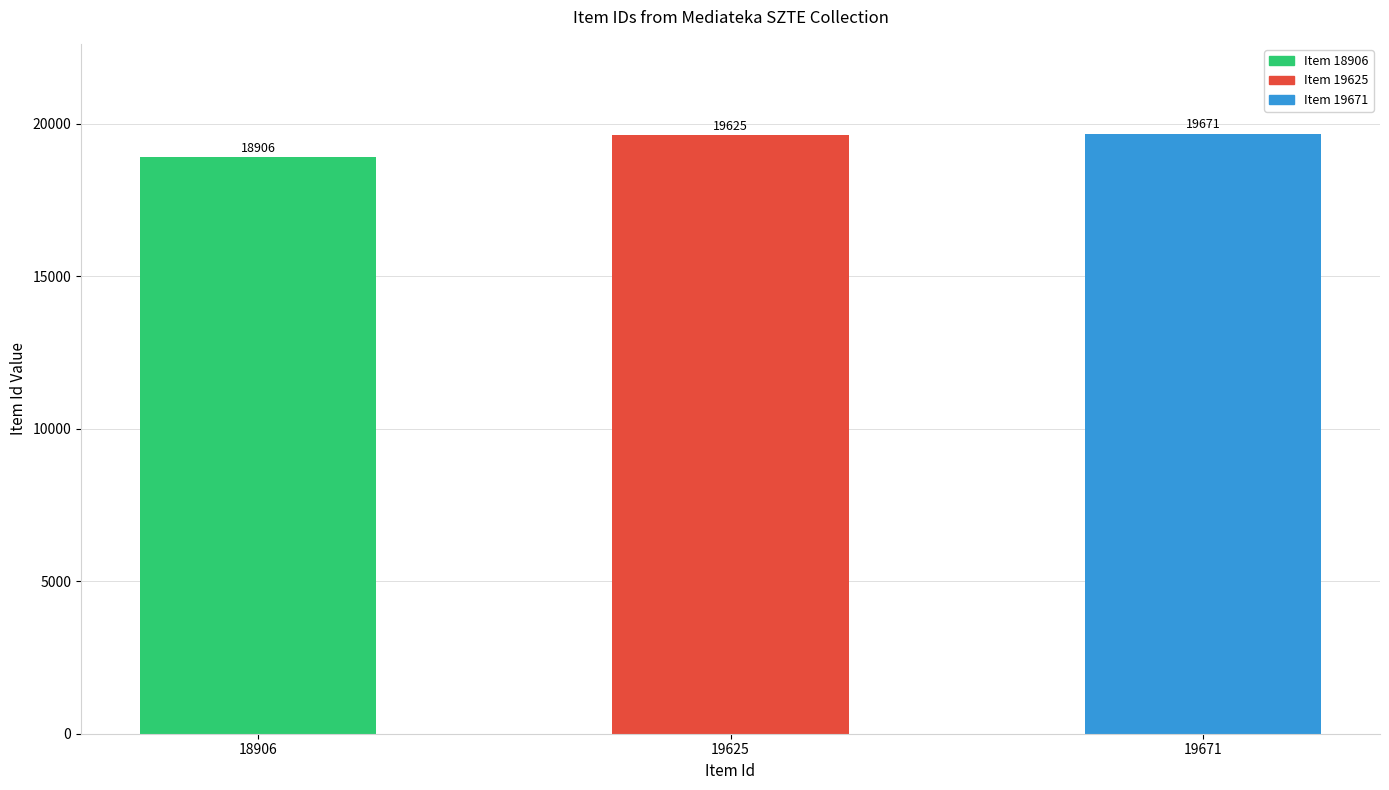

How many bars are there in total?

3